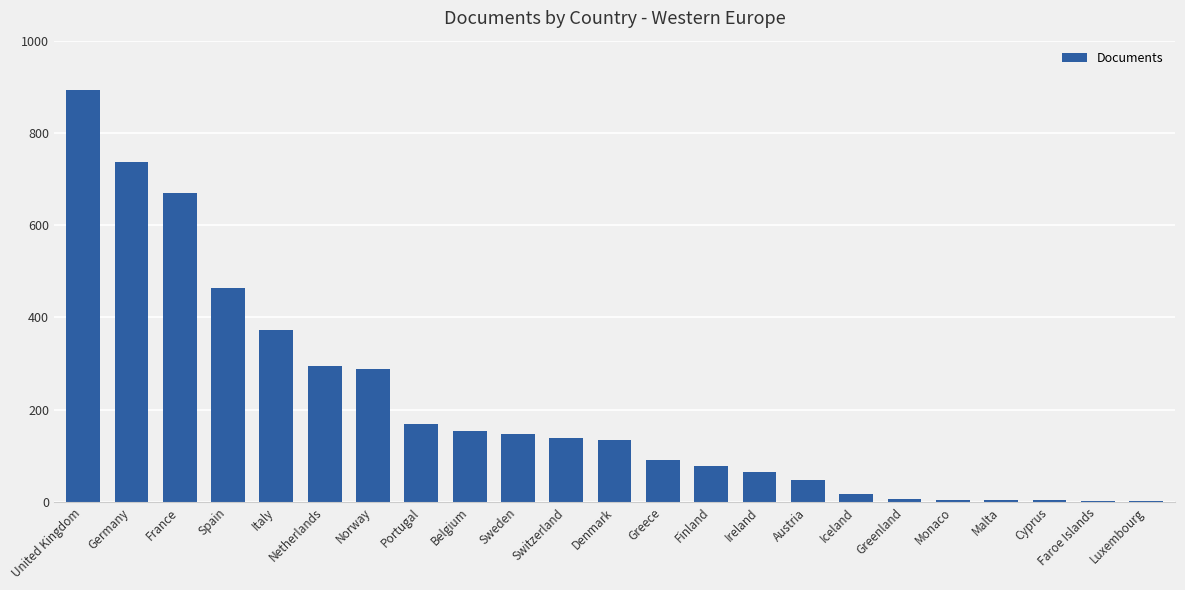

At which label is the value closest to 447?

Spain